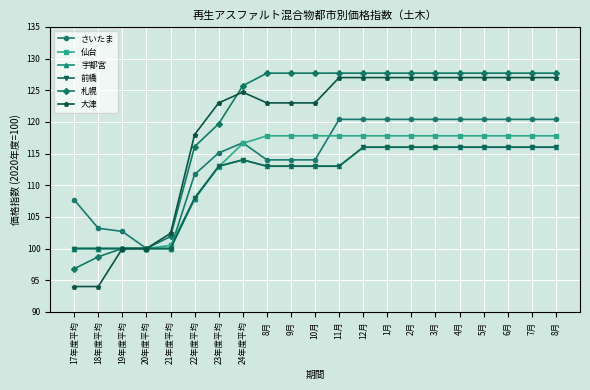

Count the number of data series in this chart.

6